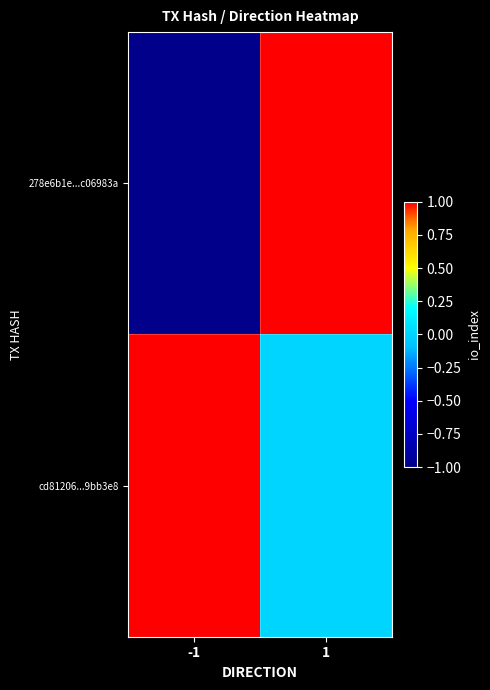

Which series changed the most between -1 and 1?

278e6b1e...c06983a